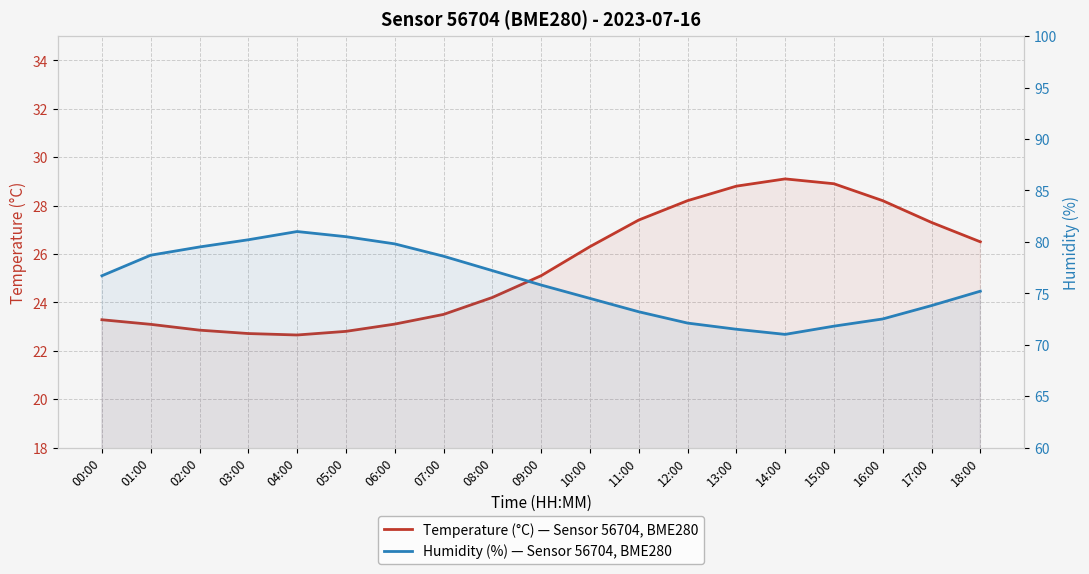

What is the value of the humidity point at the 7th from the left?

79.8